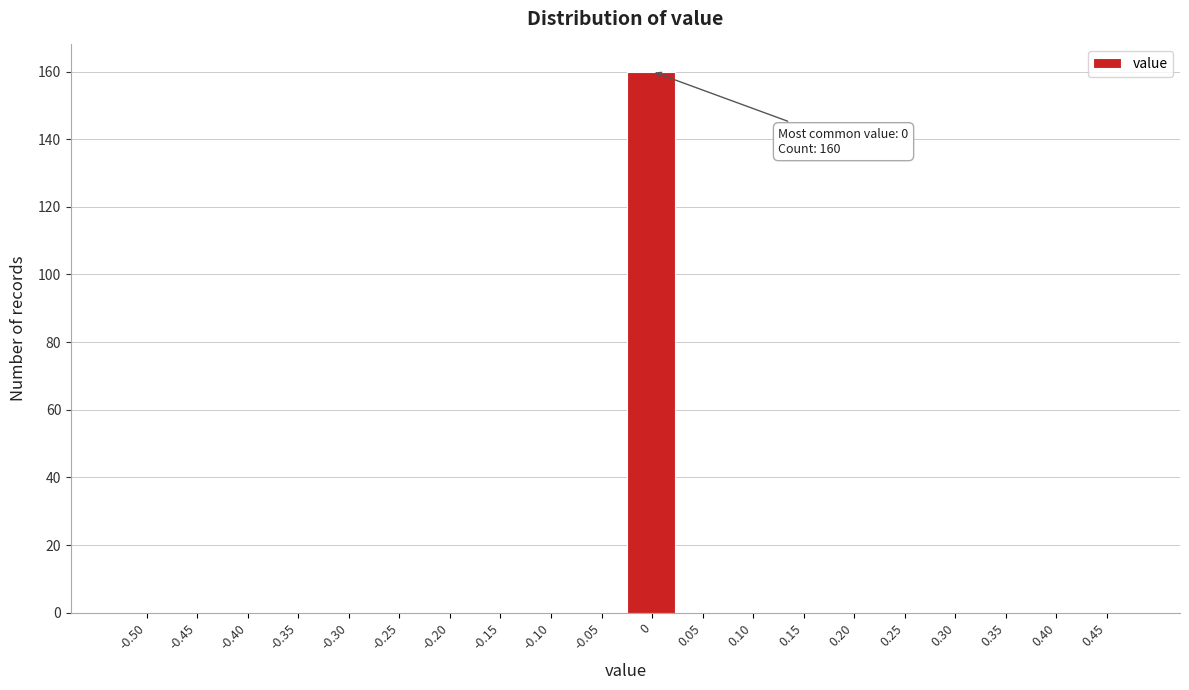

Reading right to left, what are all the values shown in this chart?

0.45=0	0.40=0	0.35=0	0.30=0	0.25=0	0.20=0	0.15=0	0.10=0	0.05=0	0=160	-0.05=0	-0.10=0	-0.15=0	-0.20=0	-0.25=0	-0.30=0	-0.35=0	-0.40=0	-0.45=0	-0.50=0